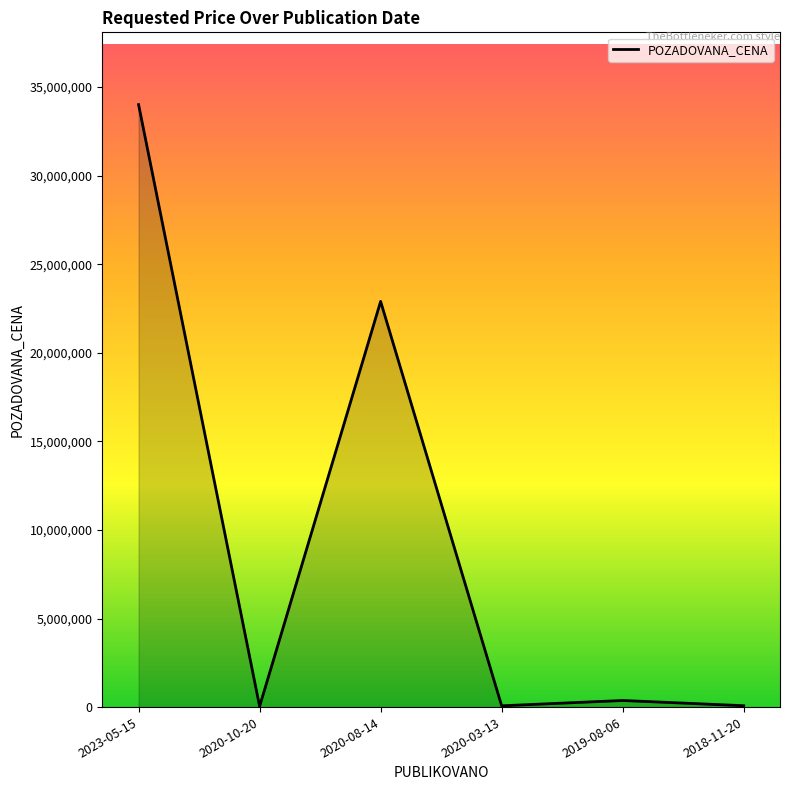

What is the ratio of the value at 2019-08-06 to the value at 2018-11-20?

4.8